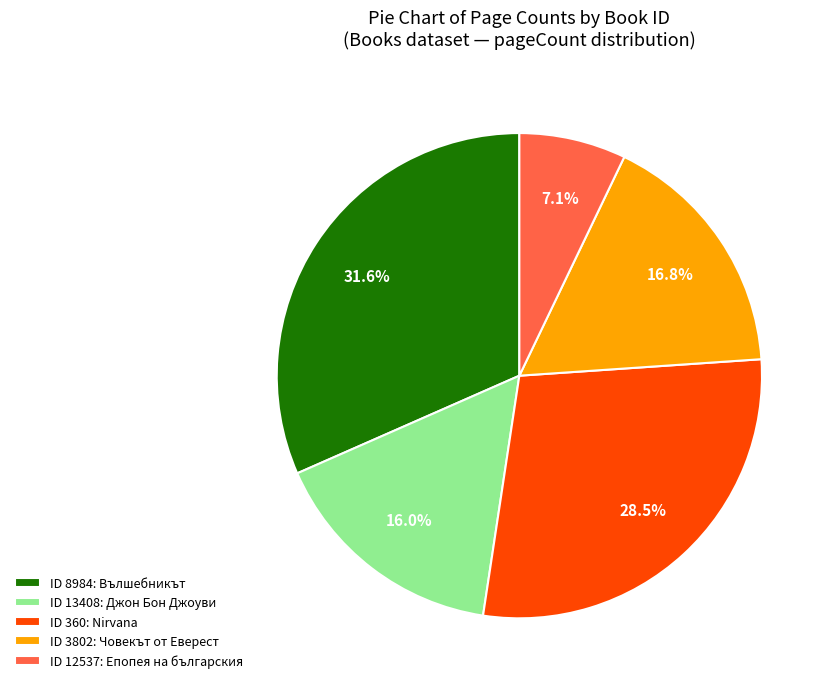

Approximately how many times larger is the value at ID 3802: Човекът от Еверест compared to ID 8984: Вълшебникът?

0.5